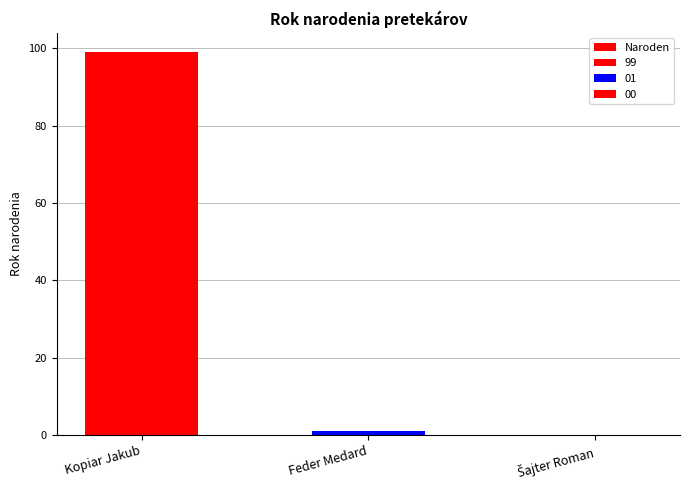

The value at Šajter Roman is 0. True or false?

True